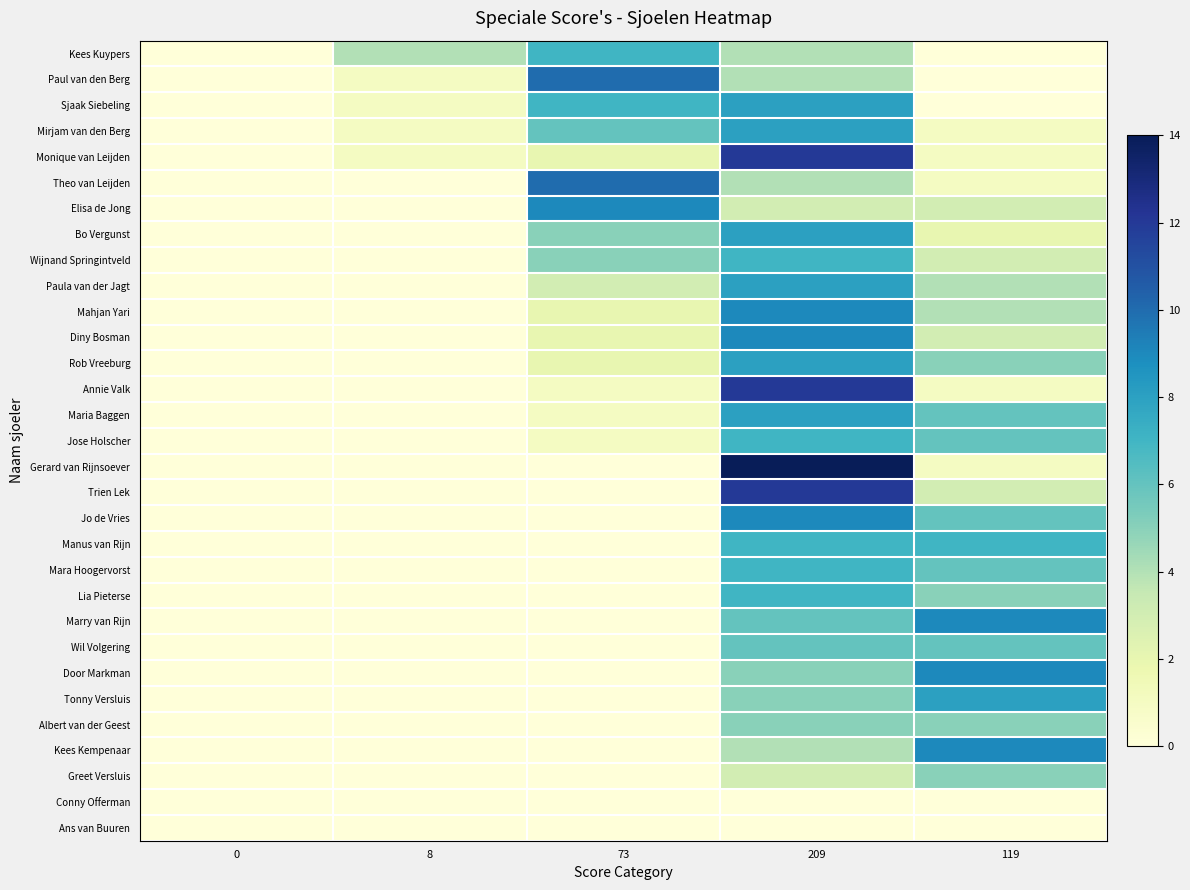

Reading left to right, extract all data points from this chart.

Kees Kuypers: 0=0	8=4	73=7	209=4	119=0
Paul van den Berg: 0=0	8=1	73=10	209=4	119=0
Sjaak Siebeling: 0=0	8=1	73=7	209=8	119=0
Mirjam van den Berg: 0=0	8=1	73=6	209=8	119=1
Monique van Leijden: 0=0	8=1	73=2	209=12	119=1
Theo van Leijden: 0=0	8=0	73=10	209=4	119=1
Elisa de Jong: 0=0	8=0	73=9	209=3	119=3
Bo Vergunst: 0=0	8=0	73=5	209=8	119=2
Wijnand Springintveld: 0=0	8=0	73=5	209=7	119=3
Paula van der Jagt: 0=0	8=0	73=3	209=8	119=4
Mahjan Yari: 0=0	8=0	73=2	209=9	119=4
Diny Bosman: 0=0	8=0	73=2	209=9	119=3
Rob Vreeburg: 0=0	8=0	73=2	209=8	119=5
Annie Valk: 0=0	8=0	73=1	209=12	119=1
Maria Baggen: 0=0	8=0	73=1	209=8	119=6
Jose Holscher: 0=0	8=0	73=1	209=7	119=6
Gerard van Rijnsoever: 0=0	8=0	73=0	209=14	119=1
Trien Lek: 0=0	8=0	73=0	209=12	119=3
Jo de Vries: 0=0	8=0	73=0	209=9	119=6
Manus van Rijn: 0=0	8=0	73=0	209=7	119=7
Mara Hoogervorst: 0=0	8=0	73=0	209=7	119=6
Lia Pieterse: 0=0	8=0	73=0	209=7	119=5
Marry van Rijn: 0=0	8=0	73=0	209=6	119=9
Wil Volgering: 0=0	8=0	73=0	209=6	119=6
Door Markman: 0=0	8=0	73=0	209=5	119=9
Tonny Versluis: 0=0	8=0	73=0	209=5	119=8
Albert van der Geest: 0=0	8=0	73=0	209=5	119=5
Kees Kempenaar: 0=0	8=0	73=0	209=4	119=9
Greet Versluis: 0=0	8=0	73=0	209=3	119=5
Conny Offerman: 0=0	8=0	73=0	209=0	119=0
Ans van Buuren: 0=0	8=0	73=0	209=0	119=0